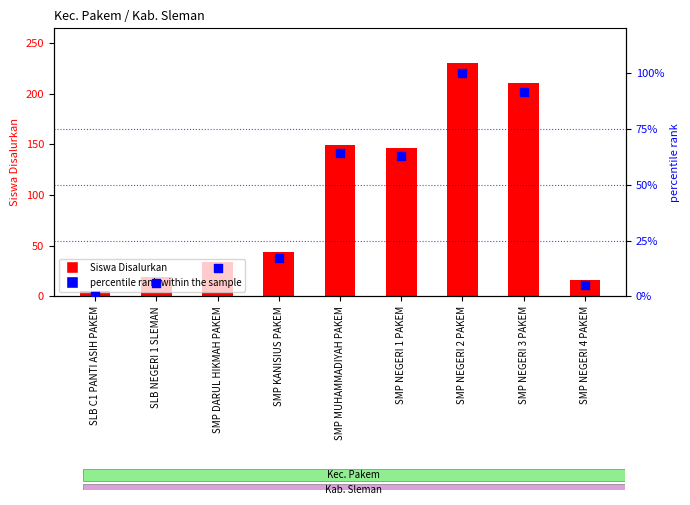

Between SMP NEGERI 3 PAKEM and SMP NEGERI 1 PAKEM, which is larger?

SMP NEGERI 3 PAKEM